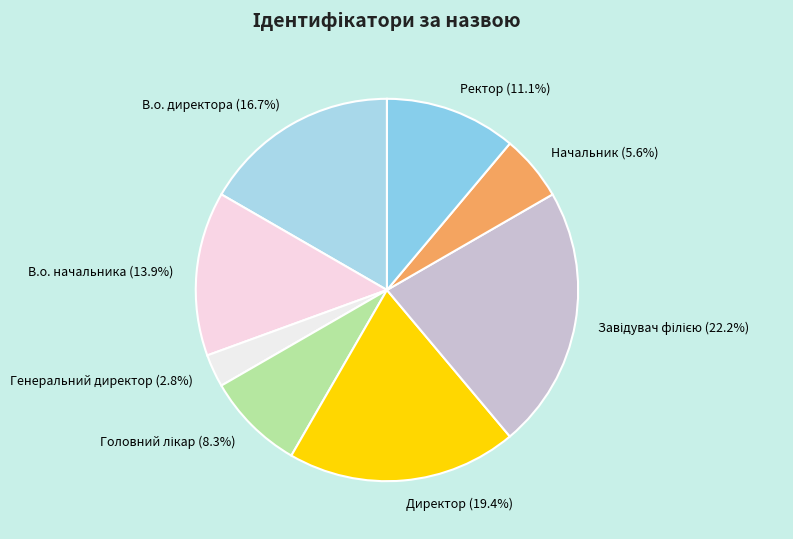

What is the smallest slice in the pie chart?

Генеральний директор